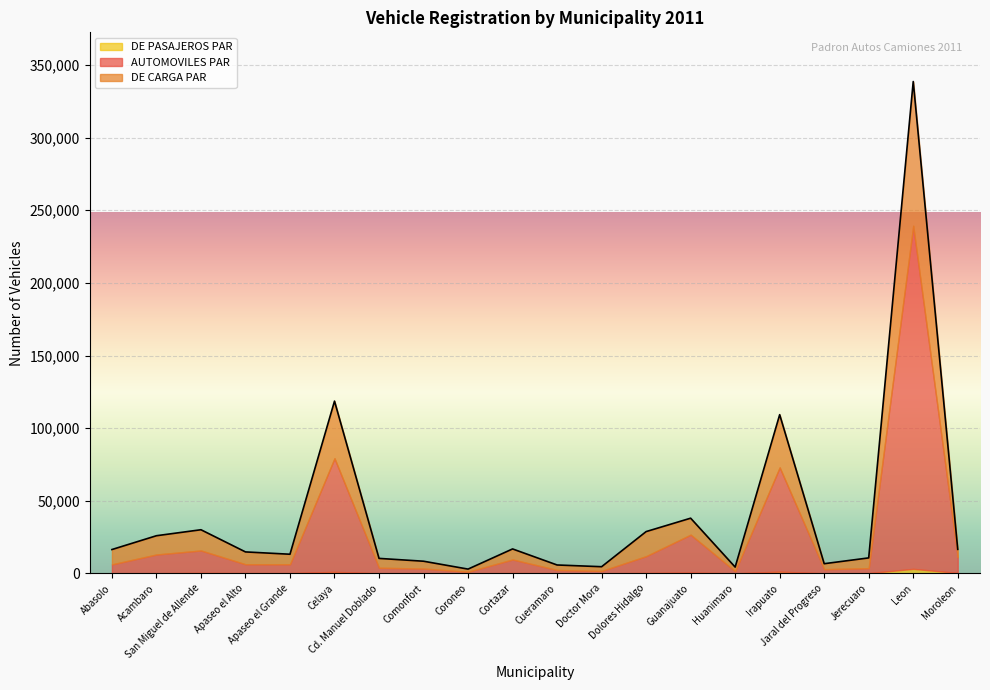

At which label does DE PASAJEROS PAR first exceed 183?

San Miguel de Allende